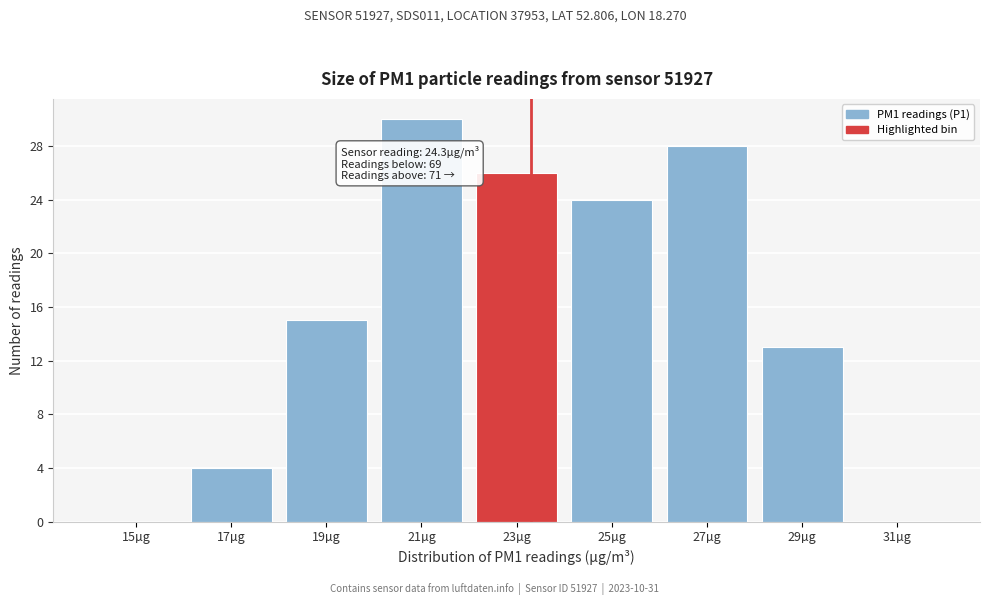

Reading left to right, transcribe all the data shown in this chart.

15µg=0	17µg=4	19µg=15	21µg=30	23µg=26	25µg=24	27µg=28	29µg=13	31µg=0